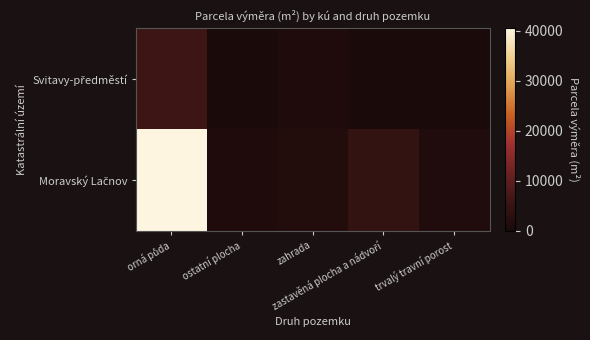

Rank the series by their average value, from highest to lowest.

Moravský Lačnov, Svitavy-předměstí